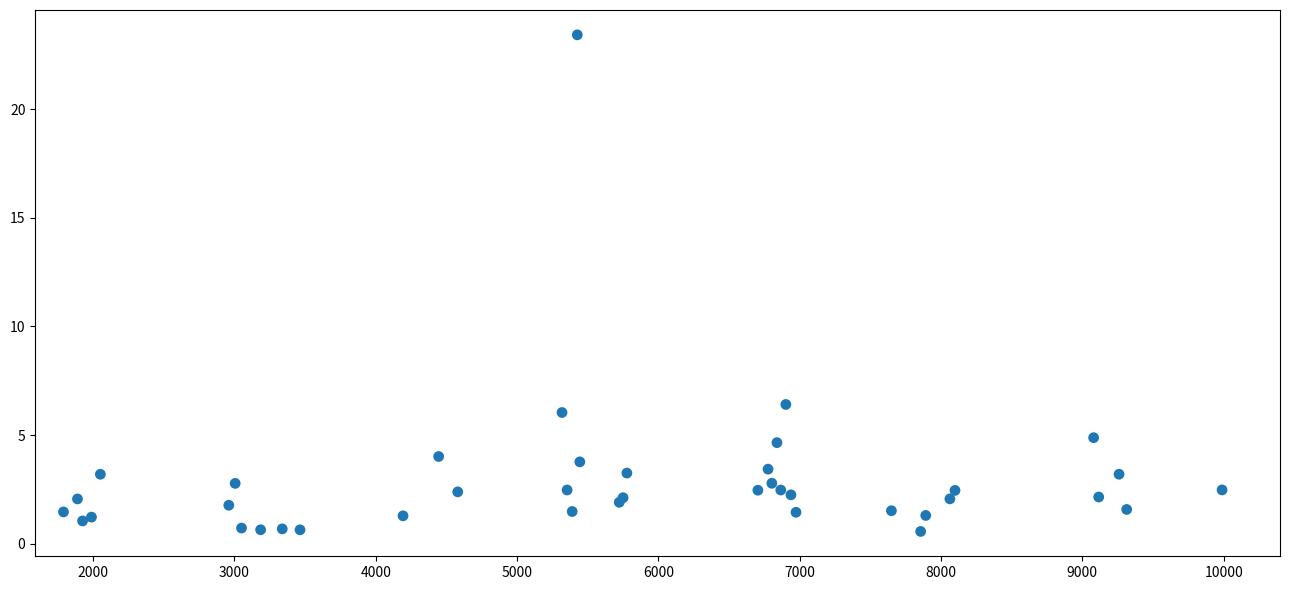

What Y value in the scatter plot is closest to 11?

6.4